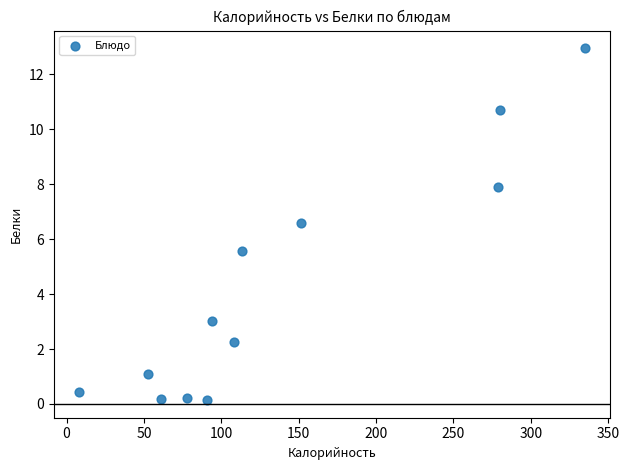

What Y value in the scatter plot is closest to 6?

5.6